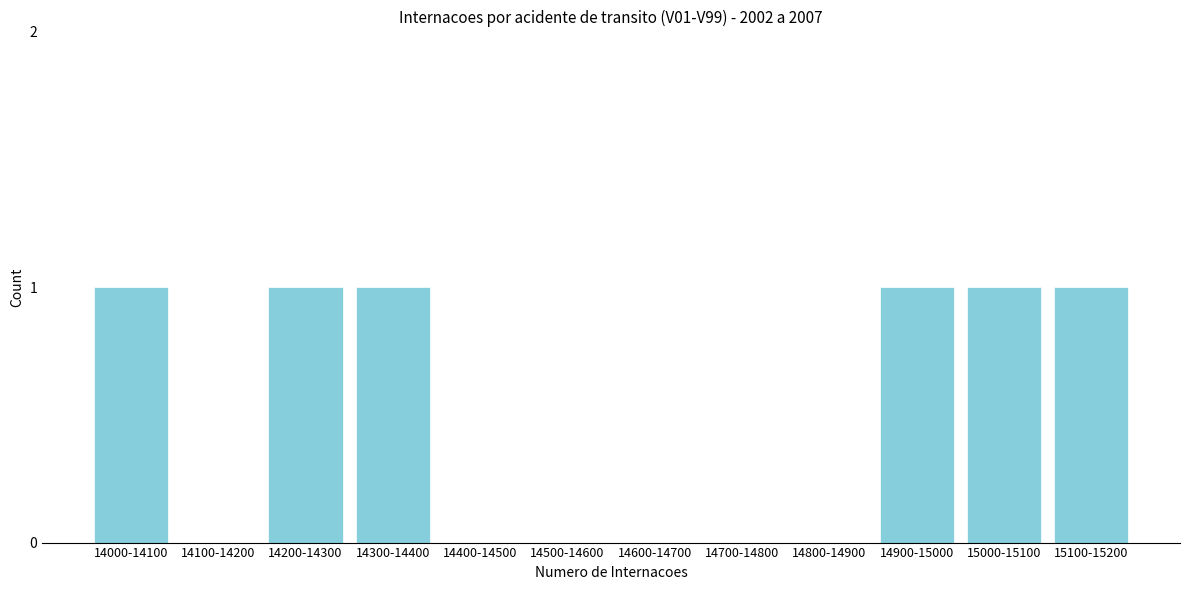

Reading left to right, extract all data points from this chart.

14000-14100=1	14100-14200=0	14200-14300=1	14300-14400=1	14400-14500=0	14500-14600=0	14600-14700=0	14700-14800=0	14800-14900=0	14900-15000=1	15000-15100=1	15100-15200=1